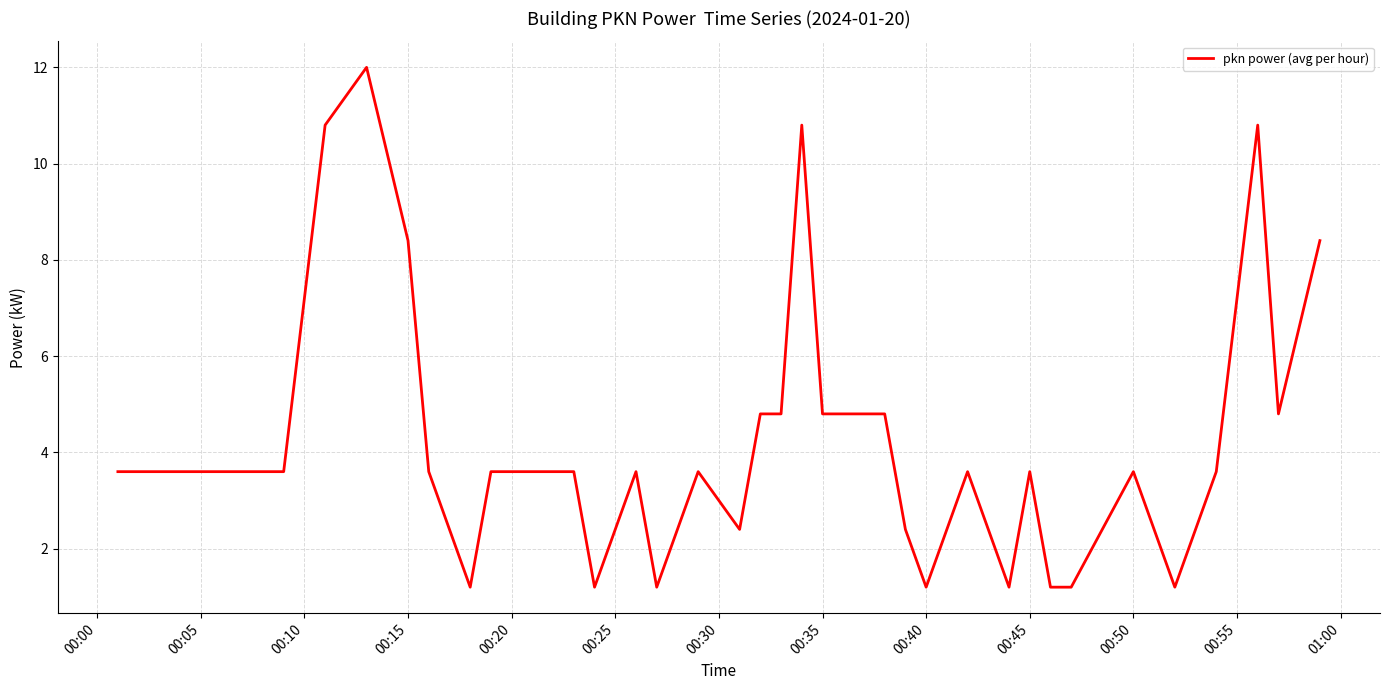

What is the greatest value displayed?

12.0